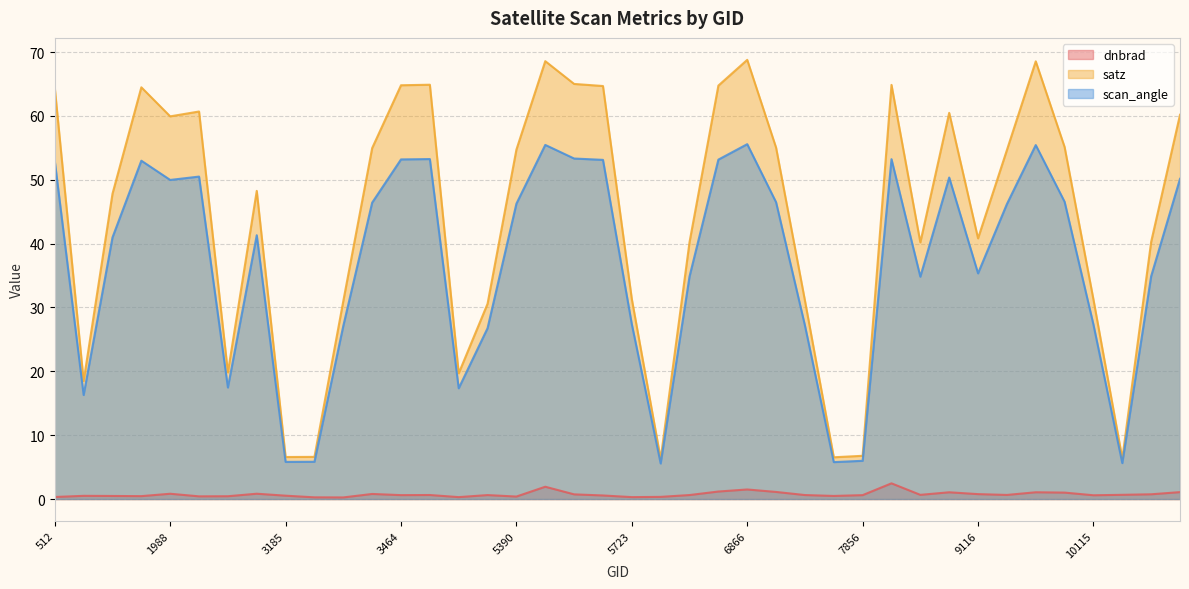

What is the sum of all dnbrad values?

29.4